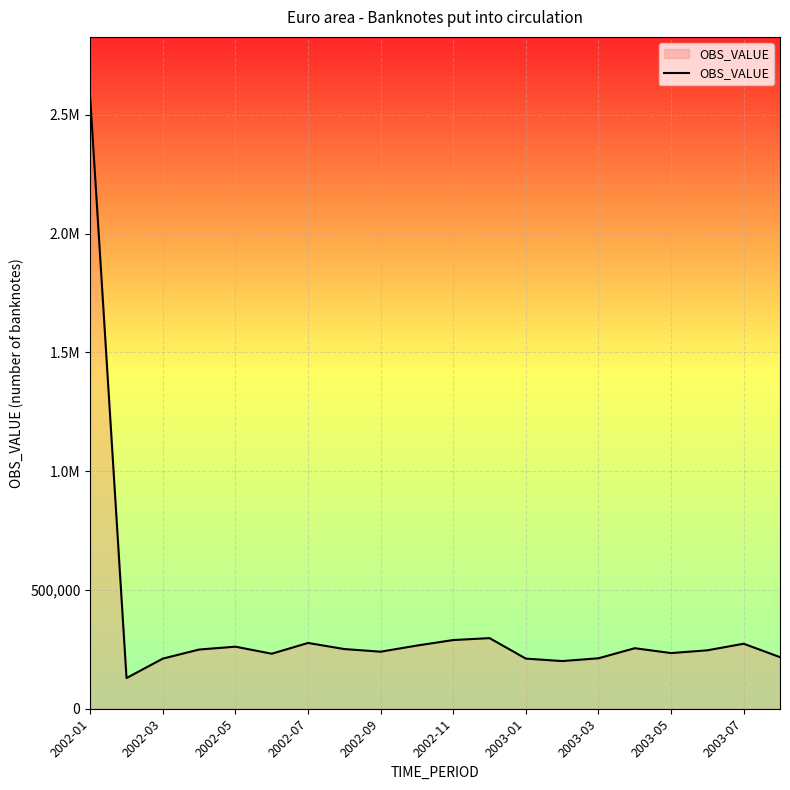

Does the chart display data point markers on the line(s)?

No